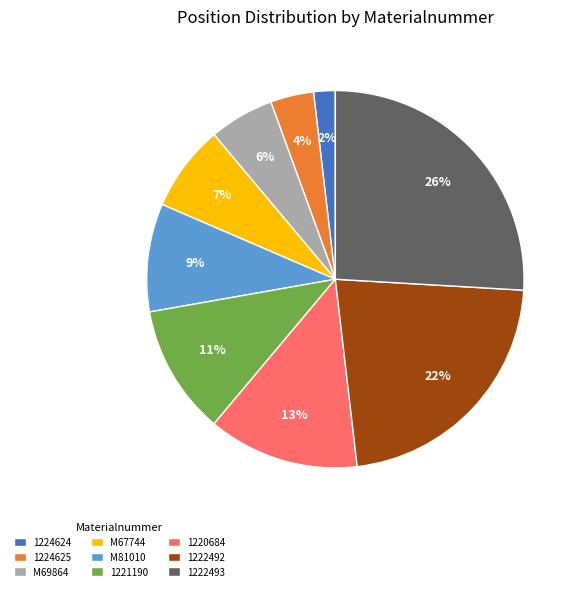

Which has a higher value, M69864 or 1224624?

M69864